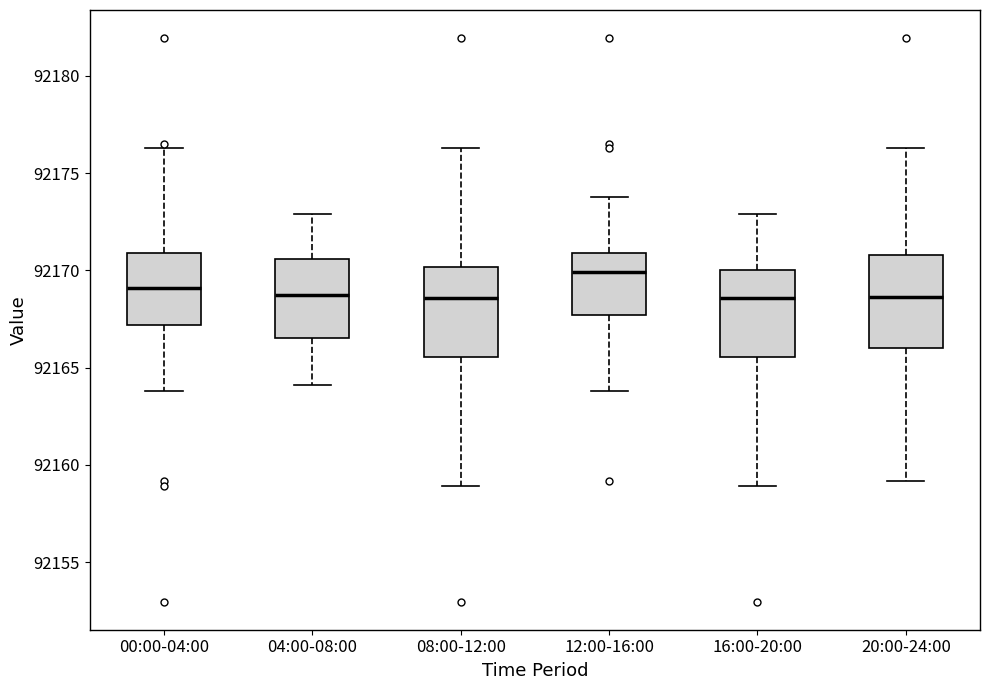

Where does the median line of the box for 20:00-24:00 sit on the y-axis? The values are not printed on the chart, so give them approximately, as read against the axis.

92168.5